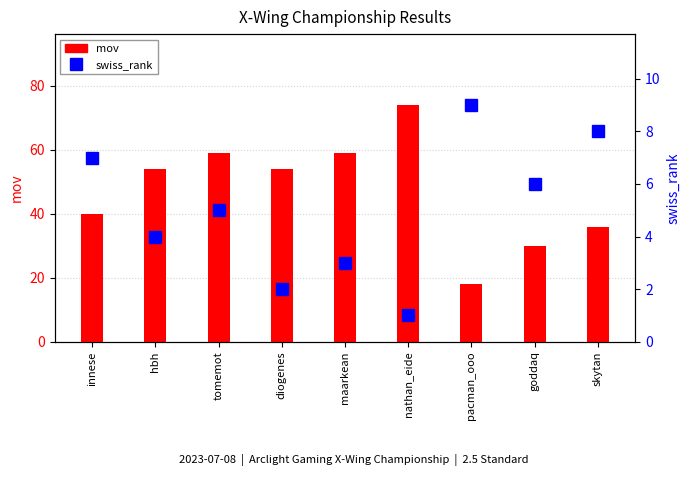

What are all the series names shown in the legend?

mov, swiss_rank